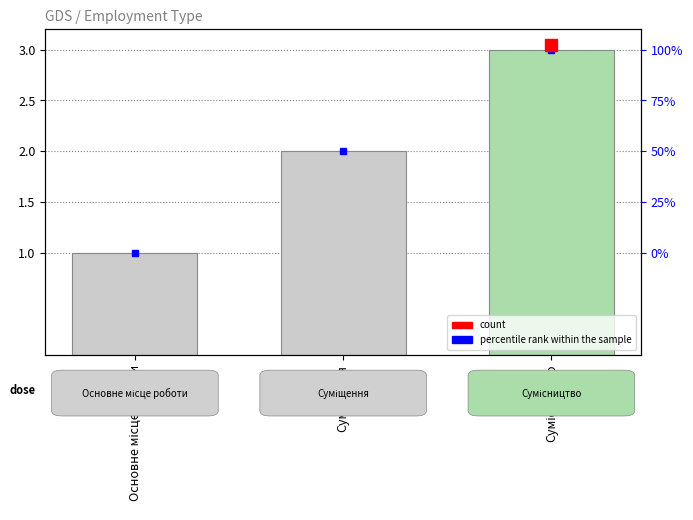

How many values are between 1 and 3?

3